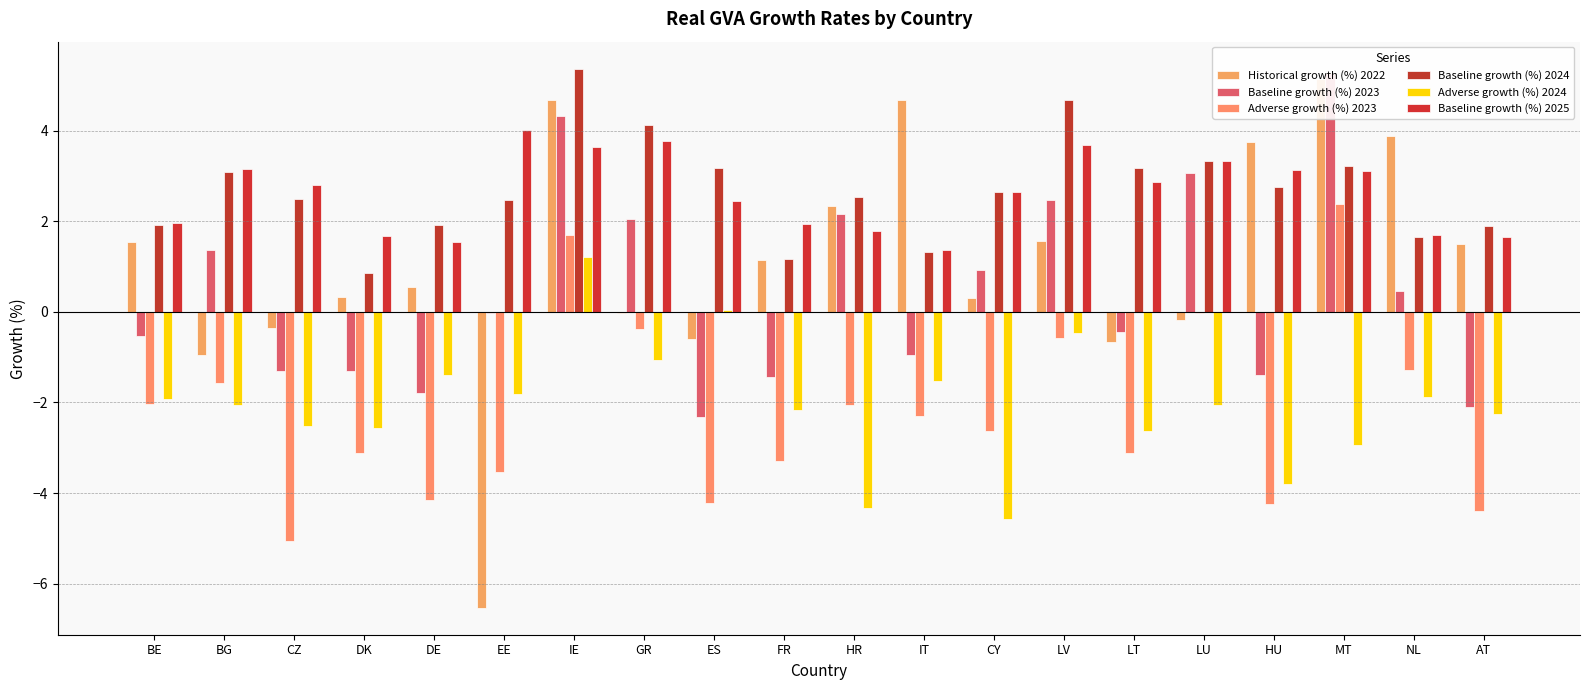

Rank the categories by Adverse growth (%) 2024 value from highest to lowest.

IE, ES, LV, GR, DE, IT, EE, NL, BE, LU, BG, FR, AT, CZ, DK, LT, MT, HU, HR, CY